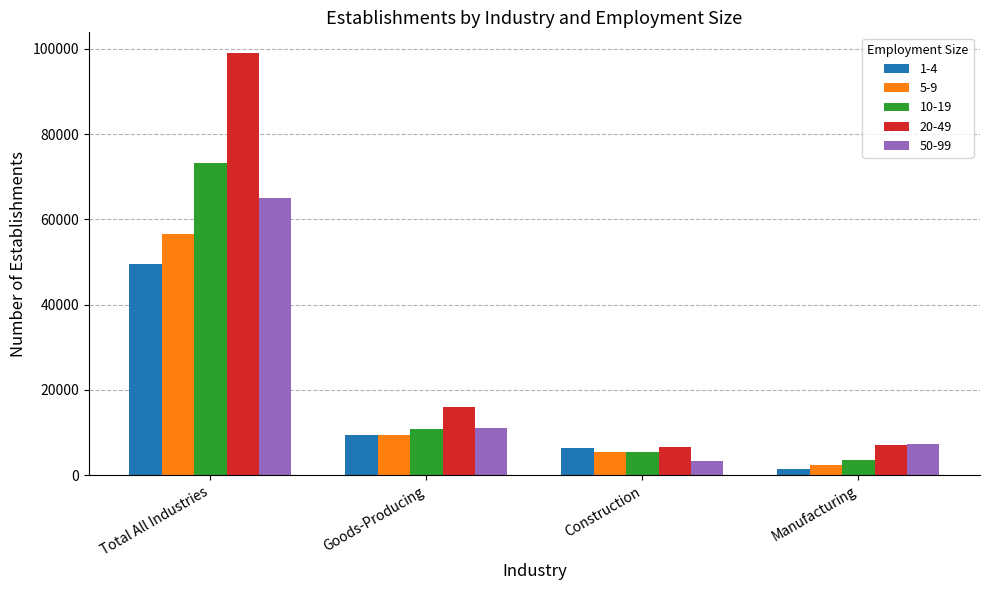

The value of 20-49 at Manufacturing is 3578. True or false?

False